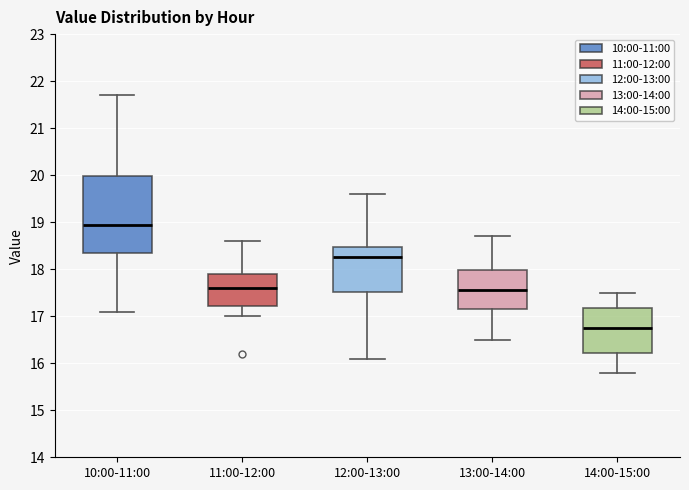

Reading left to right, read every box against the y-axis: the position of its median line, the range the box covers, and the ends of its whiskers. The values are not printed on the chart, so give them approximately, as read against the axis.

10:00-11:00: median 19.0, box 18.4 to 20.0, whiskers 17.1 to 21.7
11:00-12:00: median 17.6, box 17.2 to 17.9, whiskers 17.0 to 18.6
12:00-13:00: median 18.3, box 17.5 to 18.5, whiskers 16.1 to 19.6
13:00-14:00: median 17.6, box 17.2 to 18.0, whiskers 16.5 to 18.7
14:00-15:00: median 16.8, box 16.2 to 17.2, whiskers 15.8 to 17.5